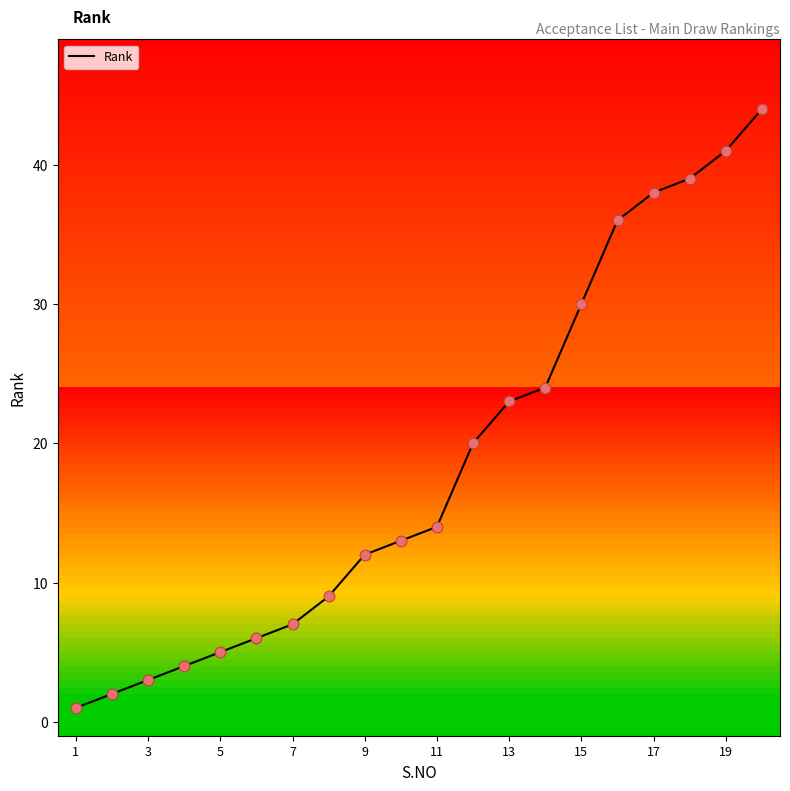

What is the difference between the maximum and minimum values?

43